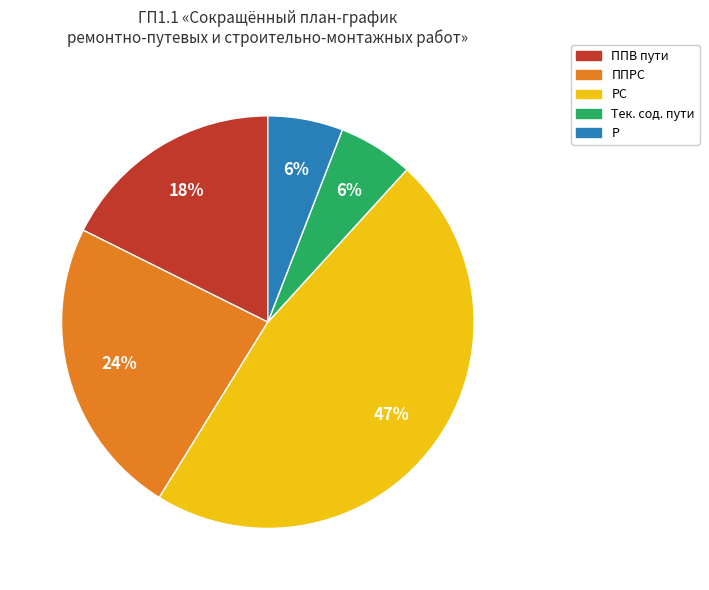

How many slices are in this pie chart?

5